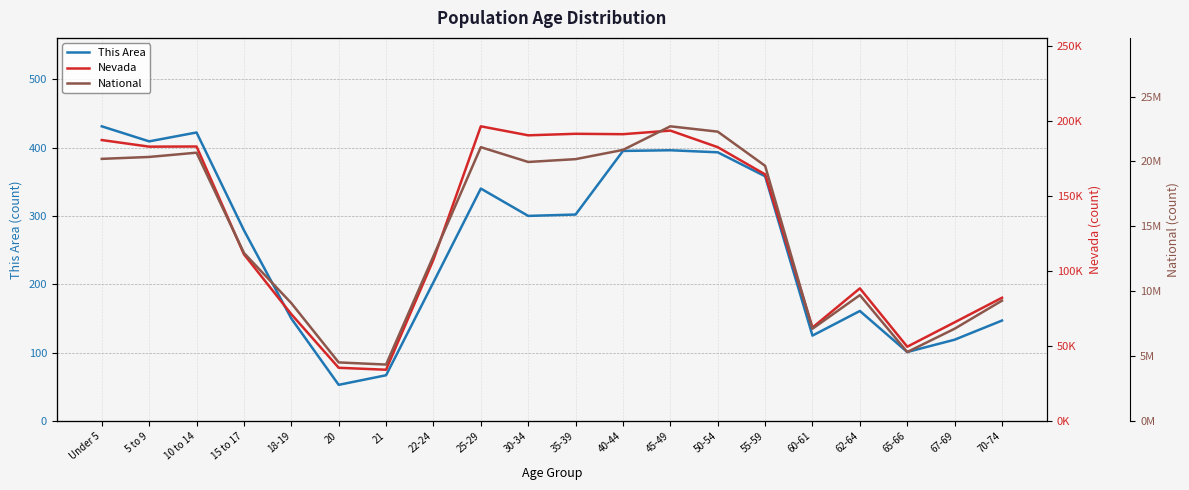

Reading right to left, transcribe all the data shown in this chart.

This Area: 147	119	101	161	125	358	393	396	395	302	300	340	203	67	53	150	279	422	409	431
Nevada: 82280	65888	49613	88535	62389	164575	182737	193790	191391	191652	190642	196644	107697	34258	35554	71320	111280	183173	183077	187478
National: 9278166	7115361	5319902	9704197	7113727	19664805	22298125	22708591	20890964	20179642	19962099	21101849	12712576	4354294	4519129	9086089	12954254	20677194	20348657	20201362